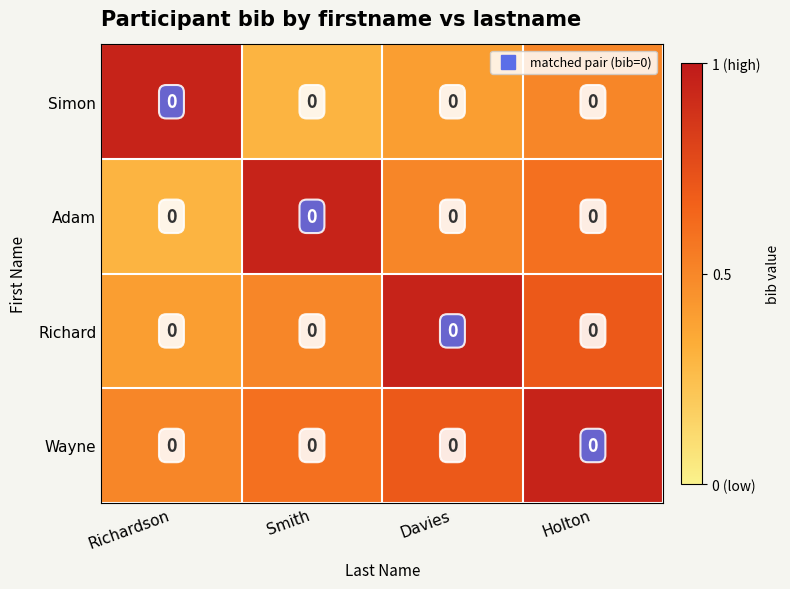

The Simon series shows 0.5 at Holton. True or false?

True